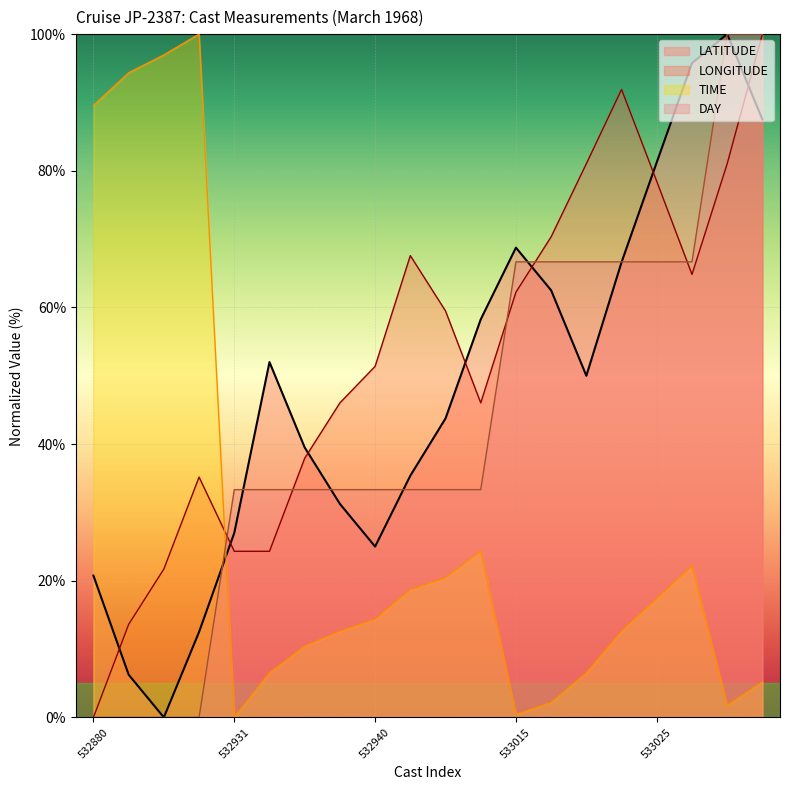

Which category has the highest value in the LONGITUDE series?

533079